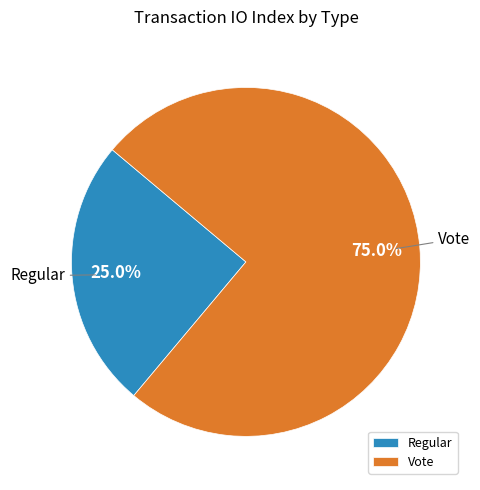

What percentage is NOT represented by Regular?

75.0%